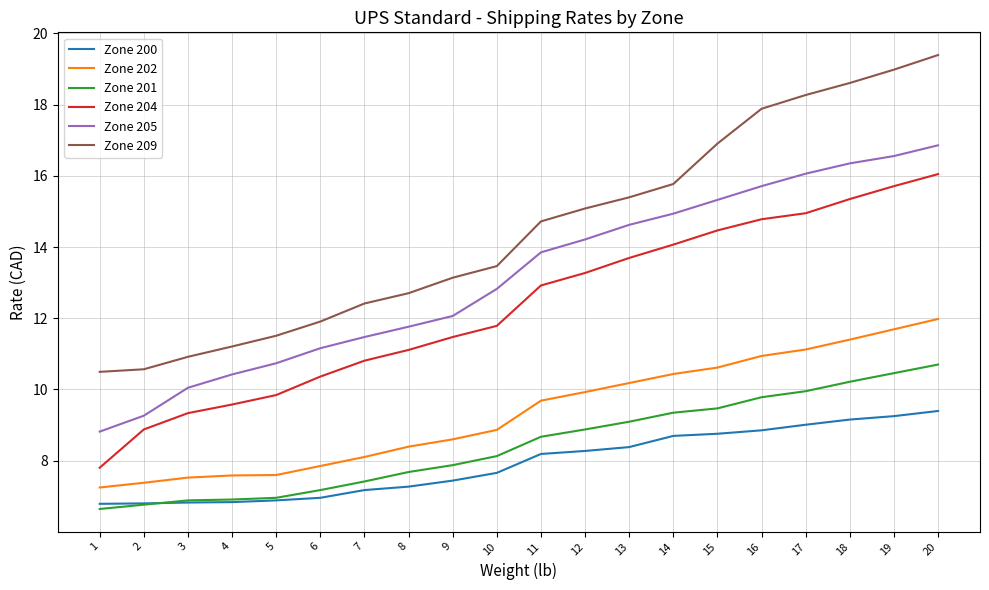

Which series has the largest range (max minus min)?

Zone 209